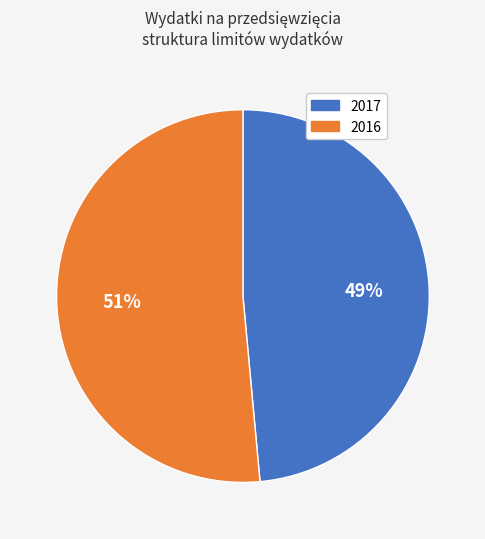

To the nearest percent, what is the average slice percentage?

50%